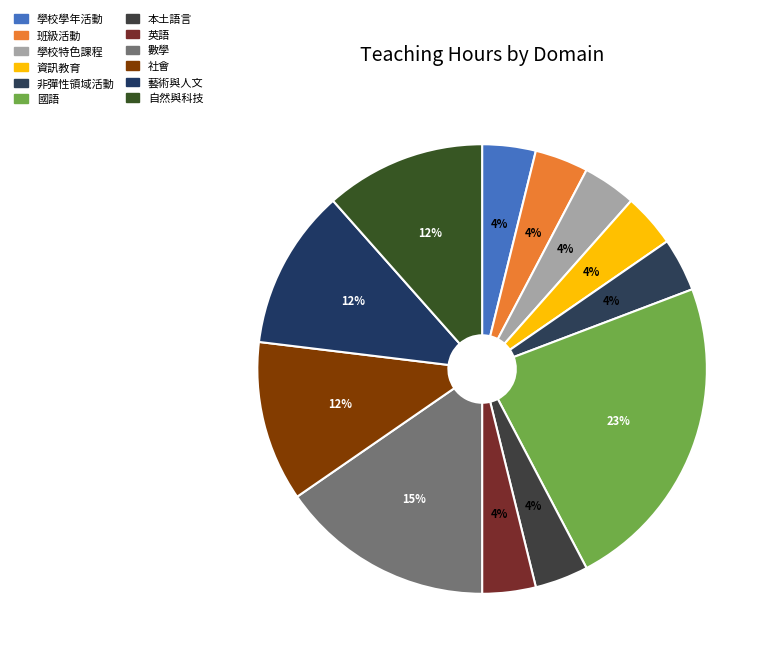

What portion of the pie excludes 資訊教育?

96.2%